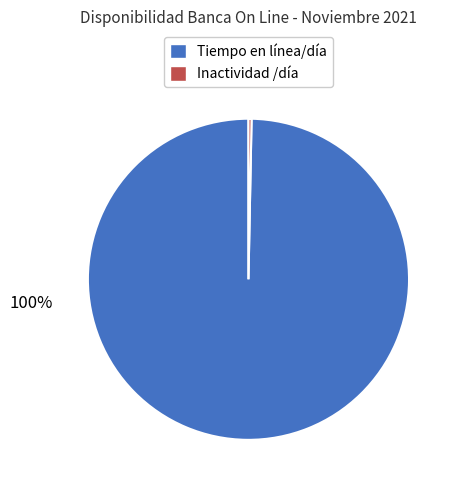

How many segments does this pie chart have?

2